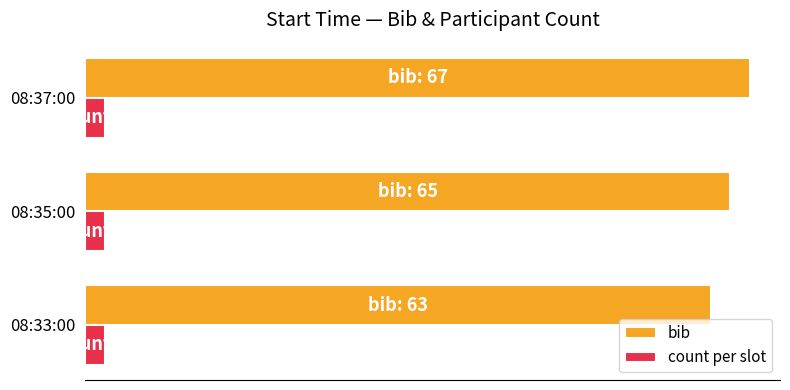

What are all the series names shown in the legend?

bib, count per slot